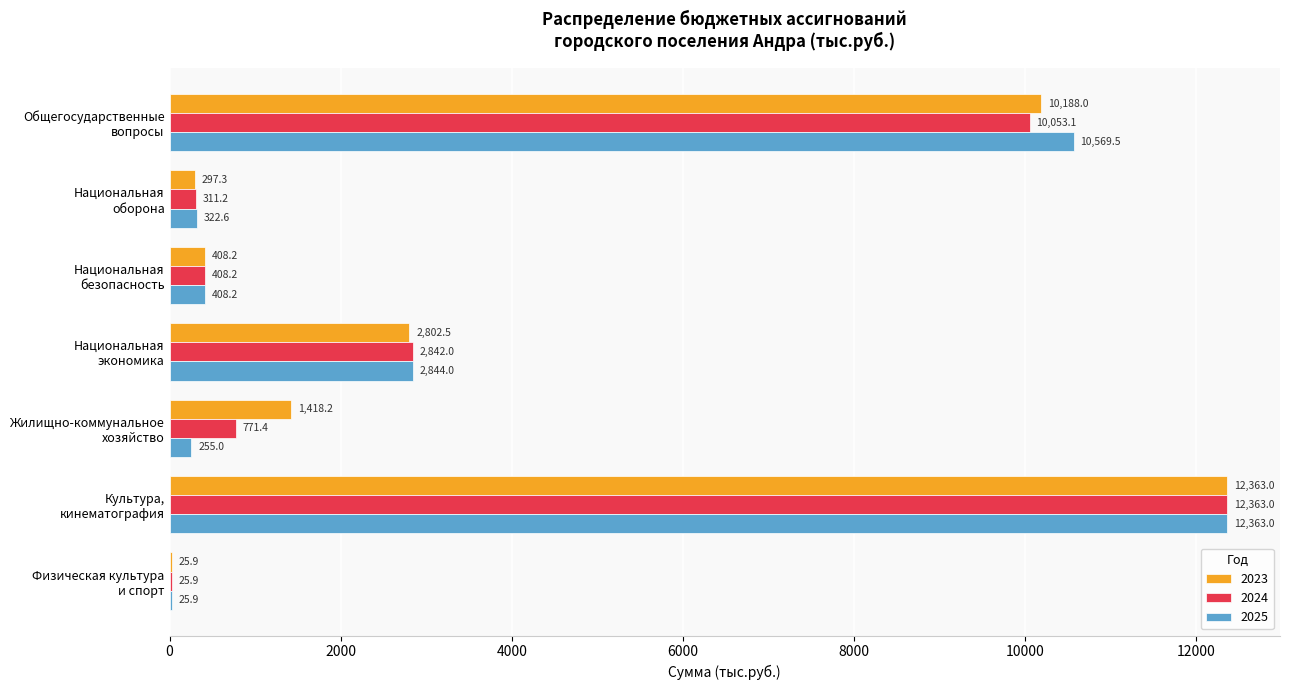

What is the total value across all series at Национальная
оборона?

931.1